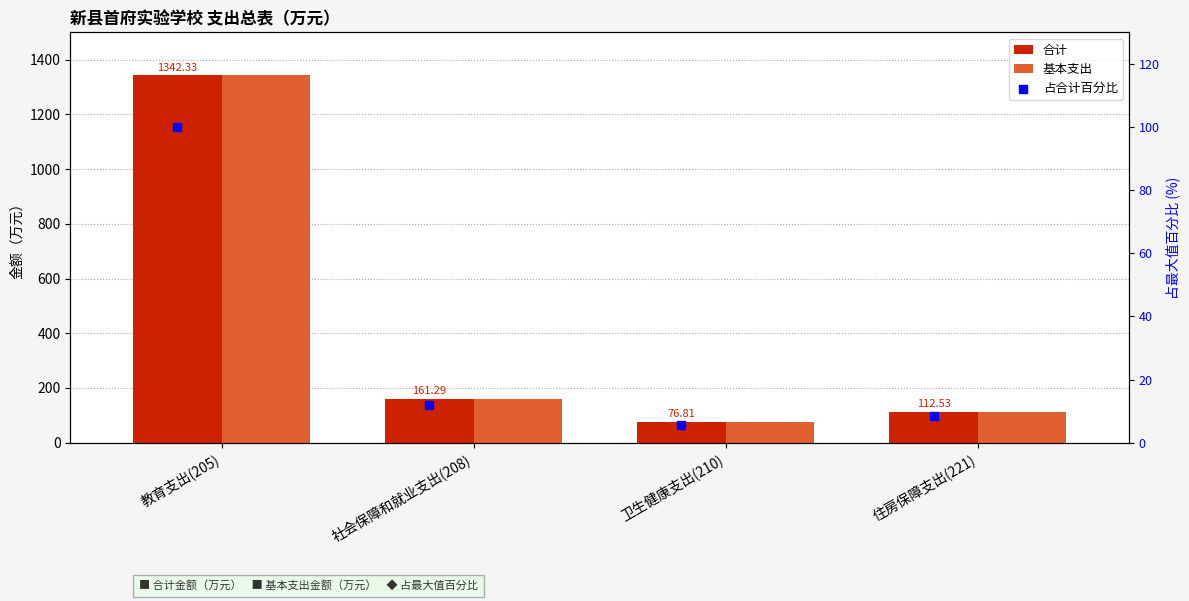

At which category is the sum across all series the highest?

教育支出(205)